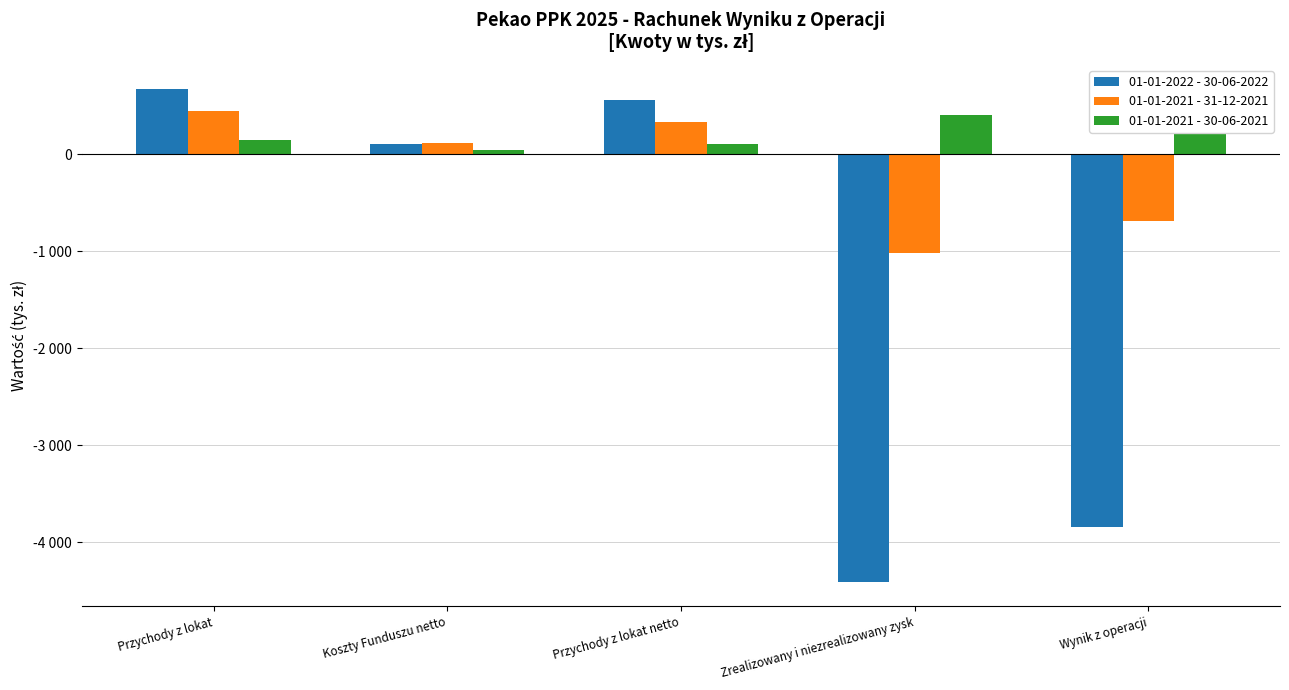

Rank the series by their average value, from highest to lowest.

01-01-2021 - 30-06-2021, 01-01-2021 - 31-12-2021, 01-01-2022 - 30-06-2022